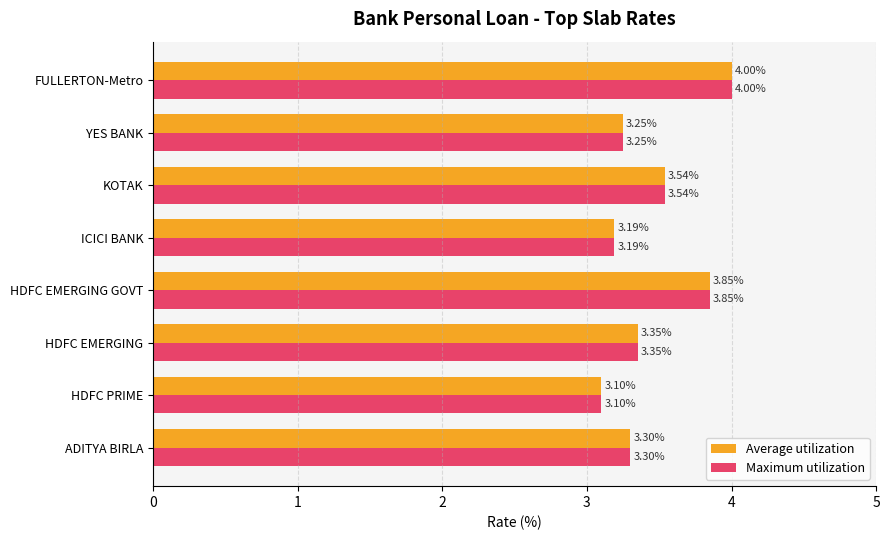

Rank the categories by Maximum utilization value from highest to lowest.

FULLERTON-Metro, HDFC EMERGING GOVT, KOTAK, HDFC EMERGING, ADITYA BIRLA, YES BANK, ICICI BANK, HDFC PRIME